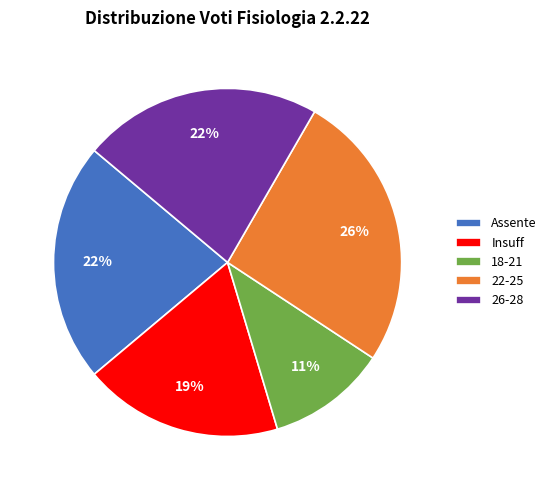

Is it true that Insuff is 19% of the pie?

True